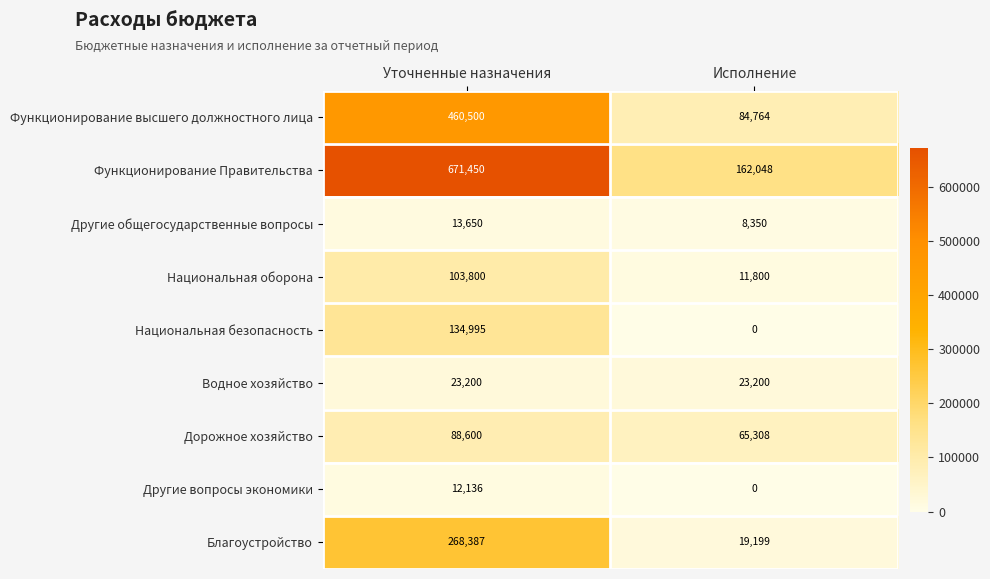

The value of Другие вопросы экономики at Уточненные назначения is 12136. True or false?

True